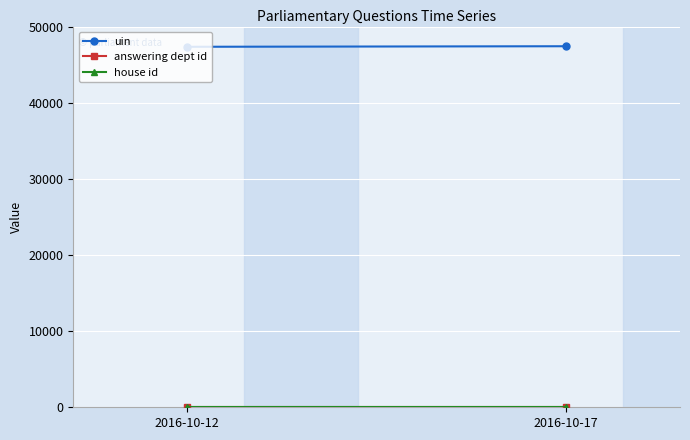

Which label corresponds to the largest value in the chart?

2016-10-17